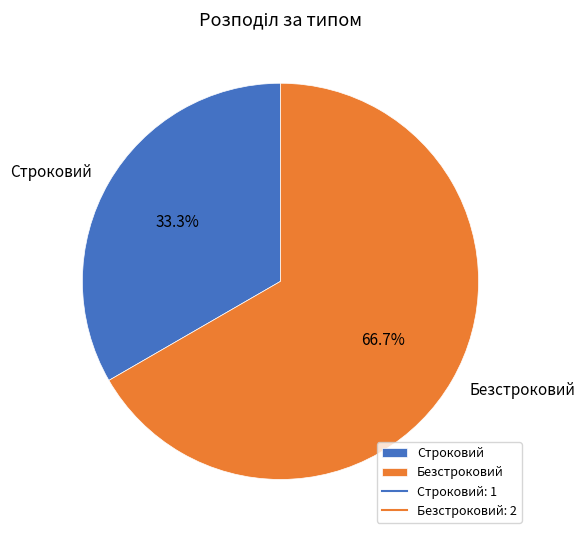

How many slices are in this pie chart?

2